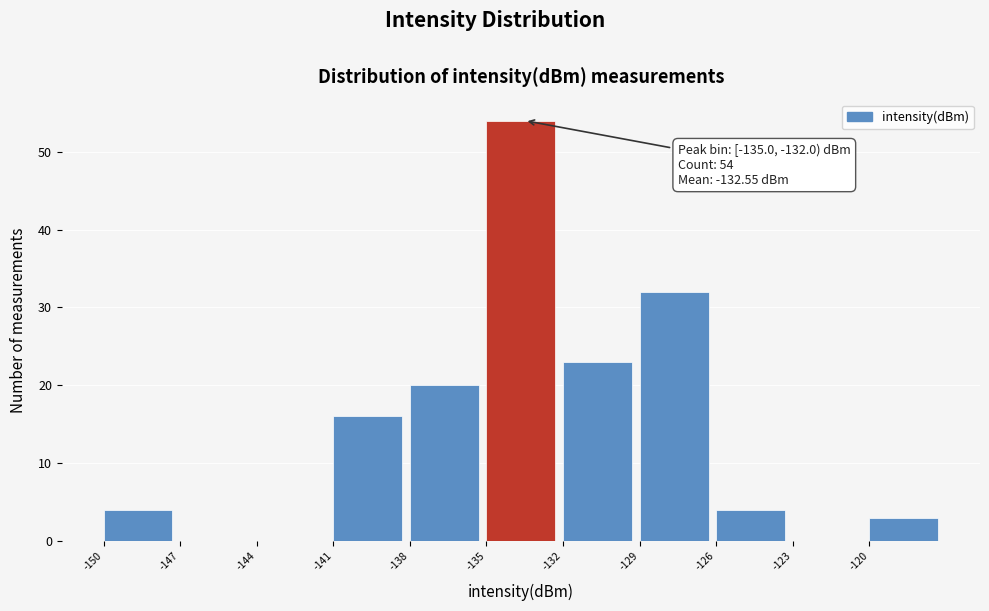

Which range on the x-axis has the tallest bar?

-135 to -132